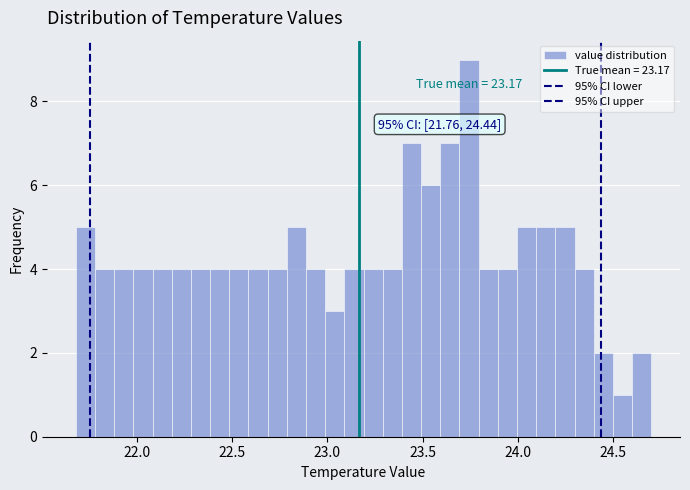

Read against the x-axis, roughly where is the centre of the tallest bar?

23.75